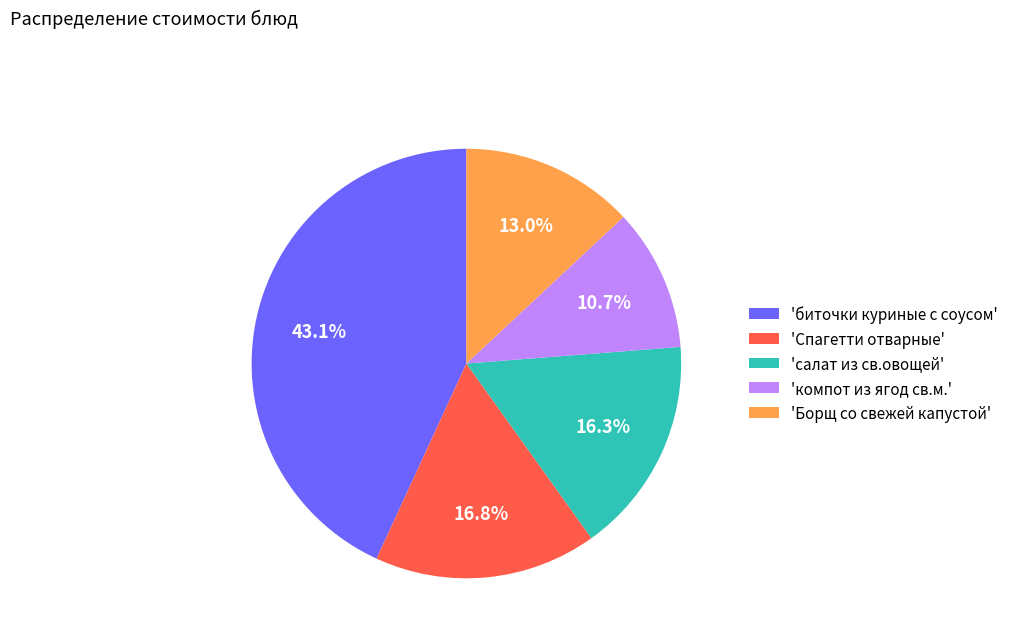

What is the ratio of the value at 'компот из ягод св.м.' to the value at 'Спагетти отварные'?

0.6